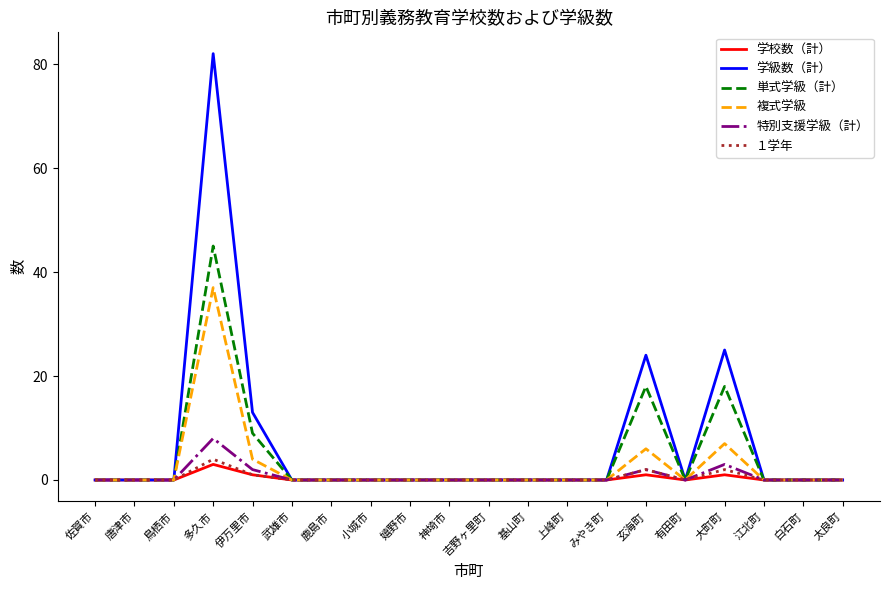

What position from the right is 武雄市?

15